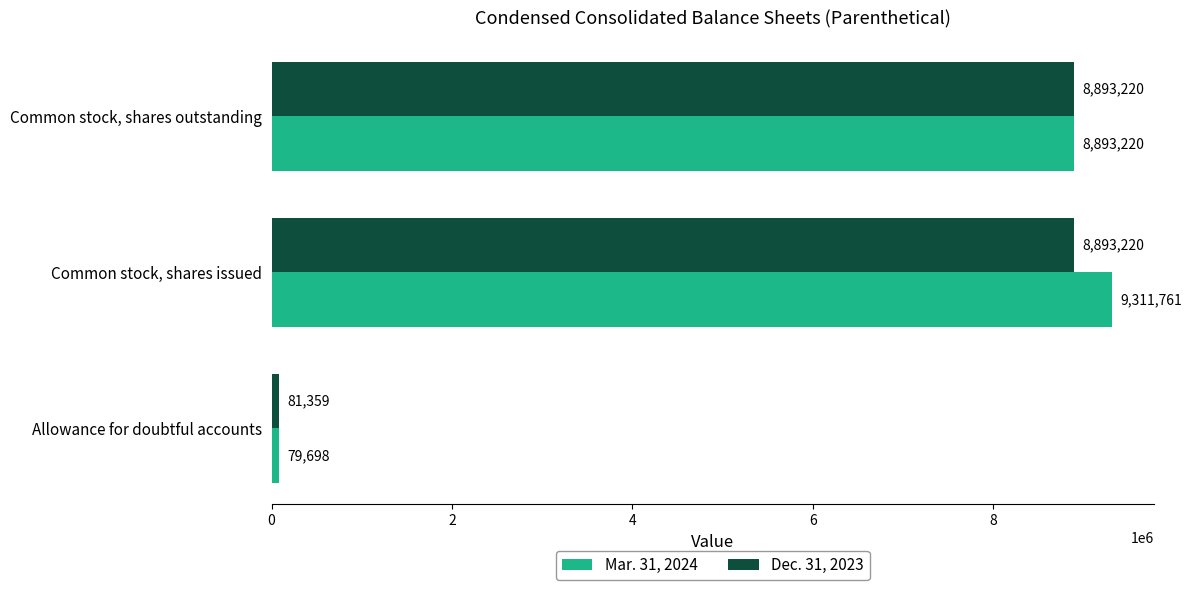

Count the Dec. 31, 2023 values in the range 81359 to 8893220.

3